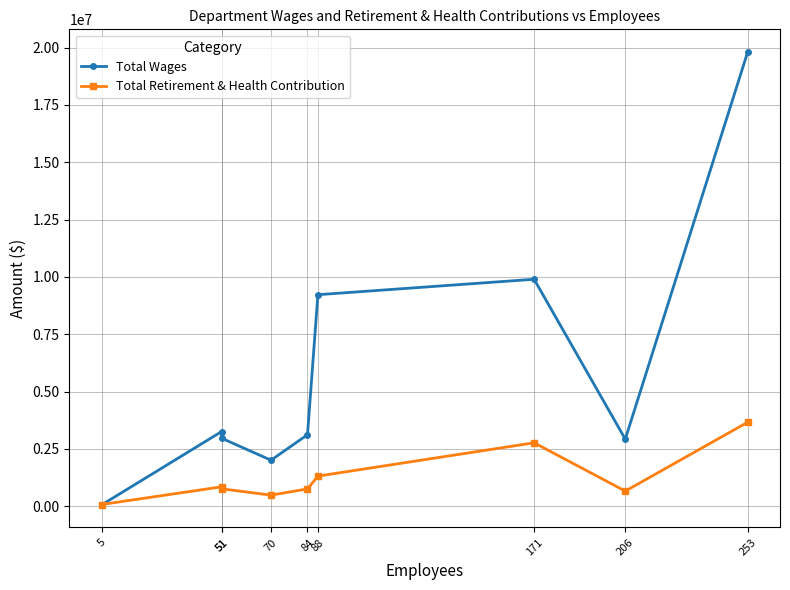

How many data points in Total Retirement & Health Contribution are less than 760526?

4